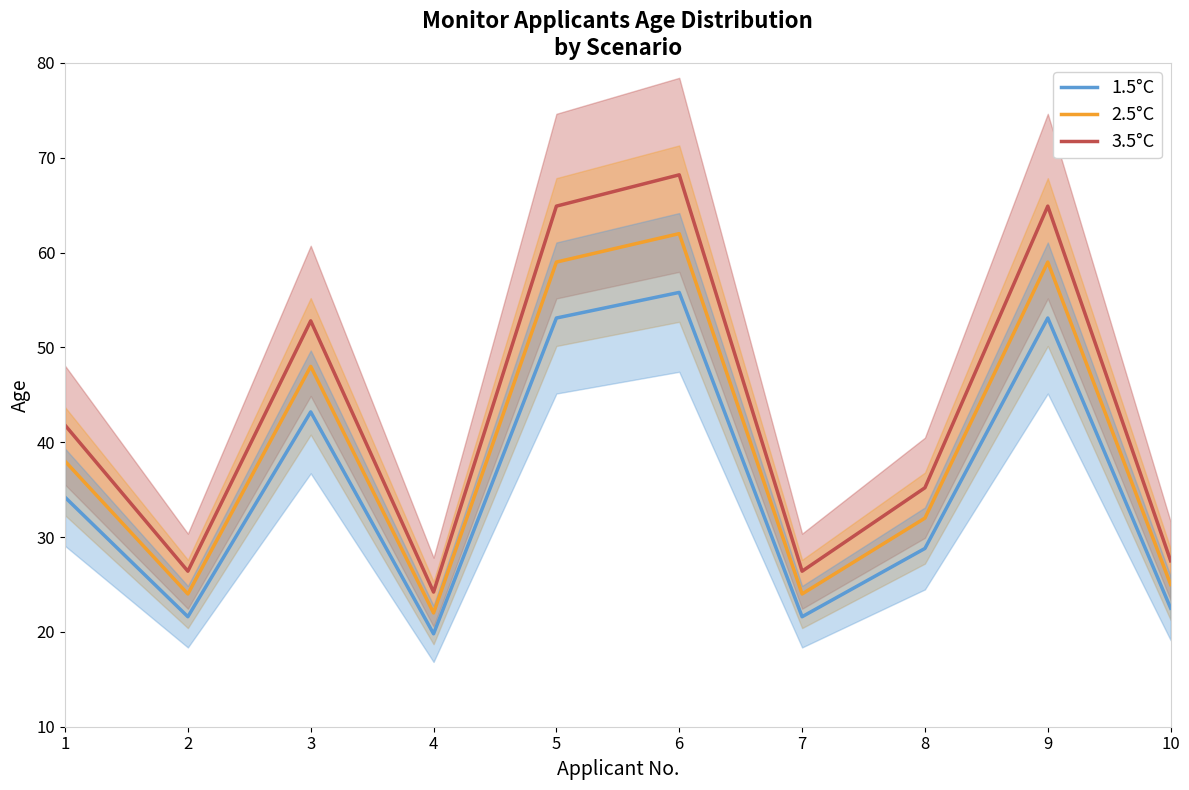

At which category does 1.5°C reach its first local valley?

2